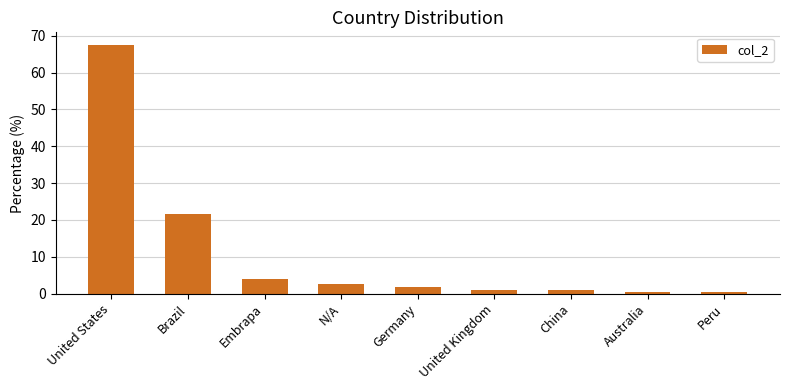

What is the label of the 9th bar from the left?

Peru